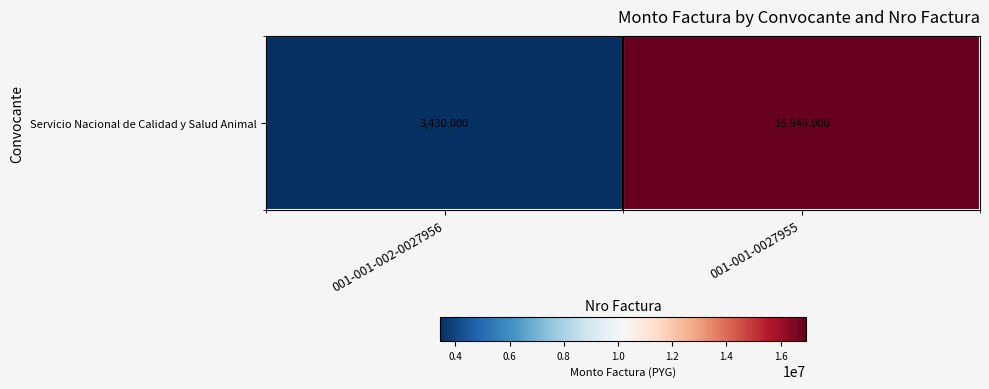

At which category does the chart reach its peak across all series?

001-001-0027955